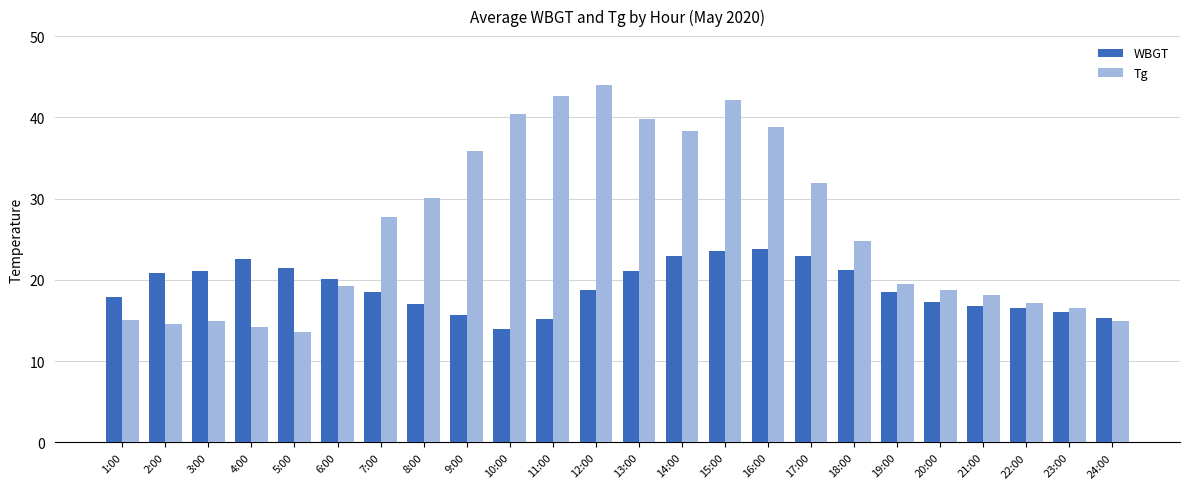

Rank the series at 21:00 from lowest to highest value.

WBGT, Tg